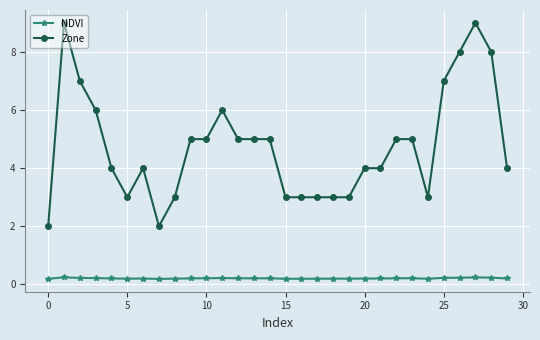

List the series in order of their peak value, lowest first.

NDVI, Zone